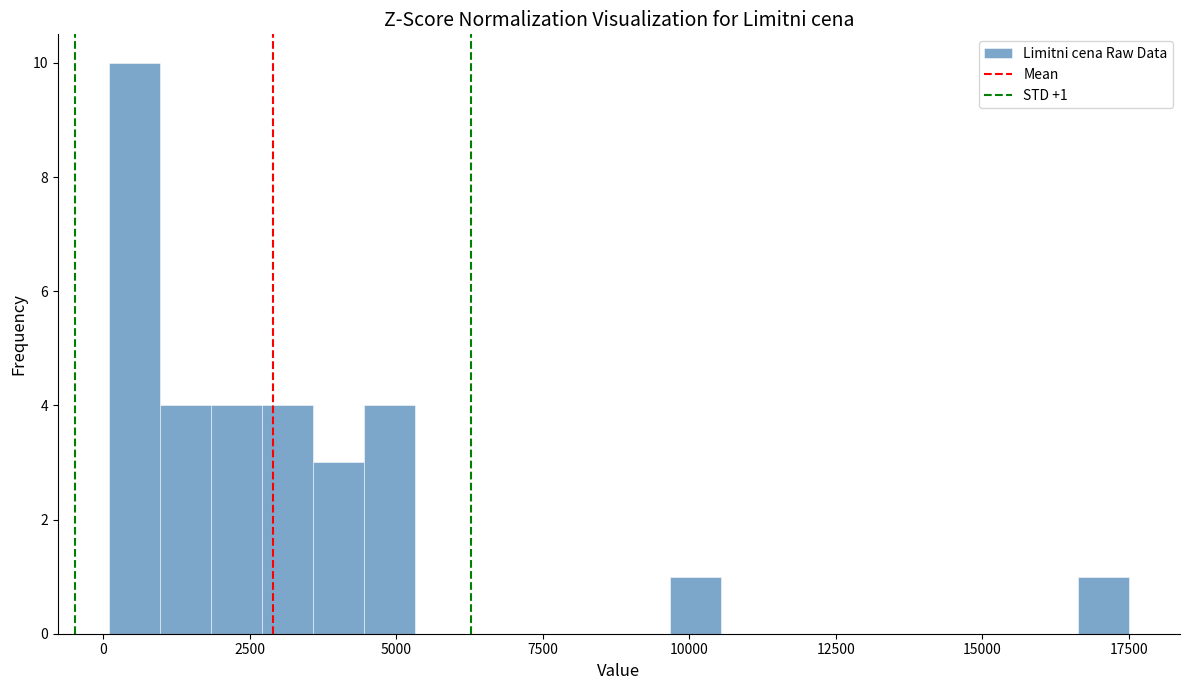

Around what value on the x-axis is the tallest bar? Give the approximate position of its centre, as read against the axis.

500